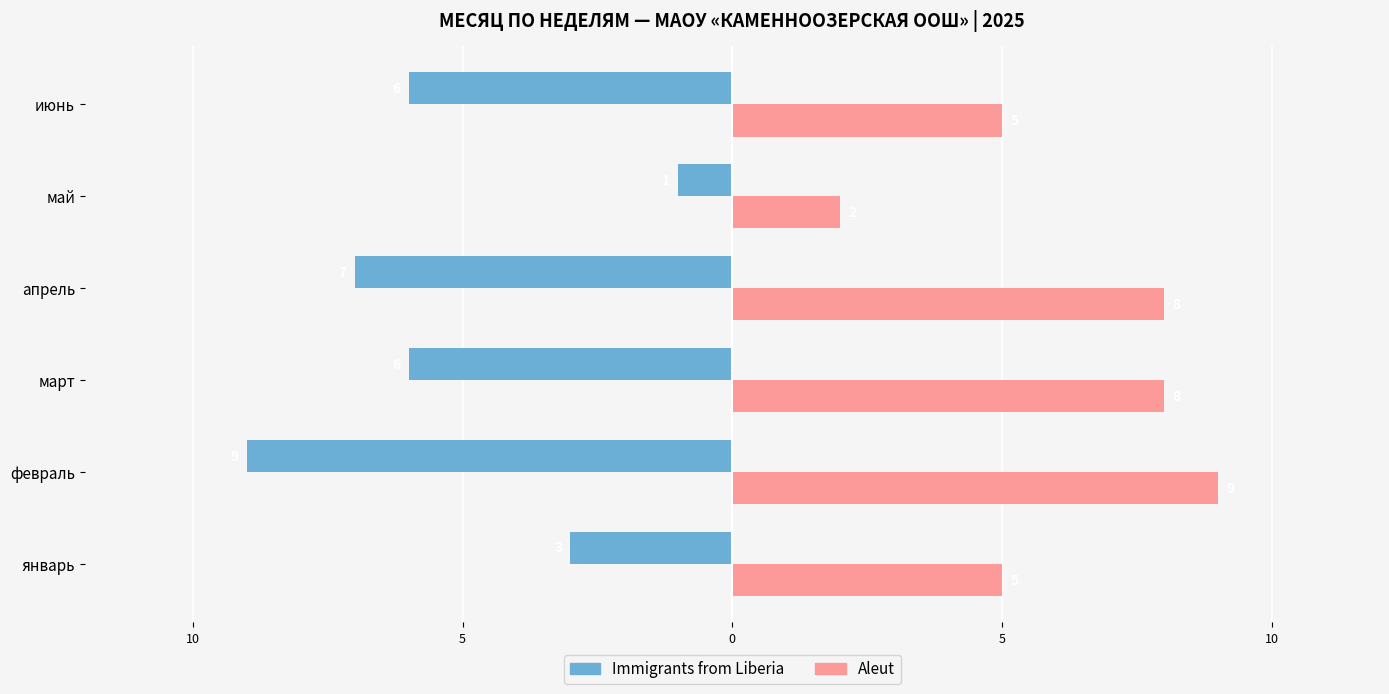

Rank the series by their average value, from lowest to highest.

Immigrants from Liberia, Aleut